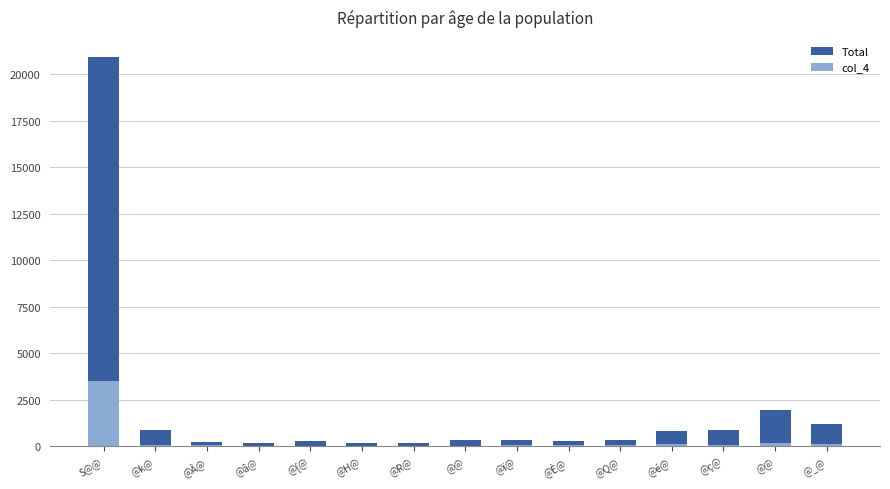

Reading left to right, list all the values displayed in this chart.

Total: S@@=20948	@k@=891	@Â@=257	@â@=194	@{@=317	@H@=187	@R@=194	@@=344	@ï@=370	@È@=285	@Q@=332	@é@=850	@ç@=888	@@=1953	@_@=1223
col_4: S@@=3531	@k@=105	@Â@=89	@â@=52	@{@=35	@H@=44	@R@=47	@@=43	@ï@=76	@È@=75	@Q@=70	@é@=113	@ç@=94	@@=183	@_@=143